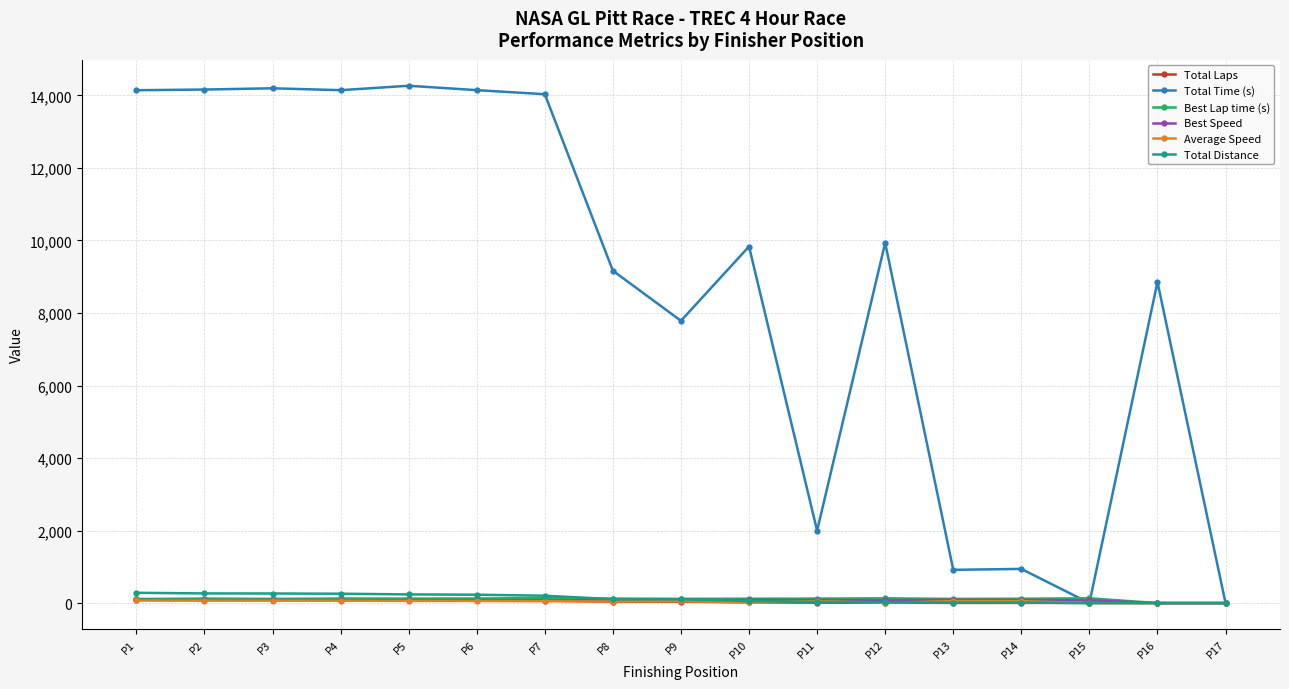

At which label does Best Lap time (s) first exceed 122?

P2